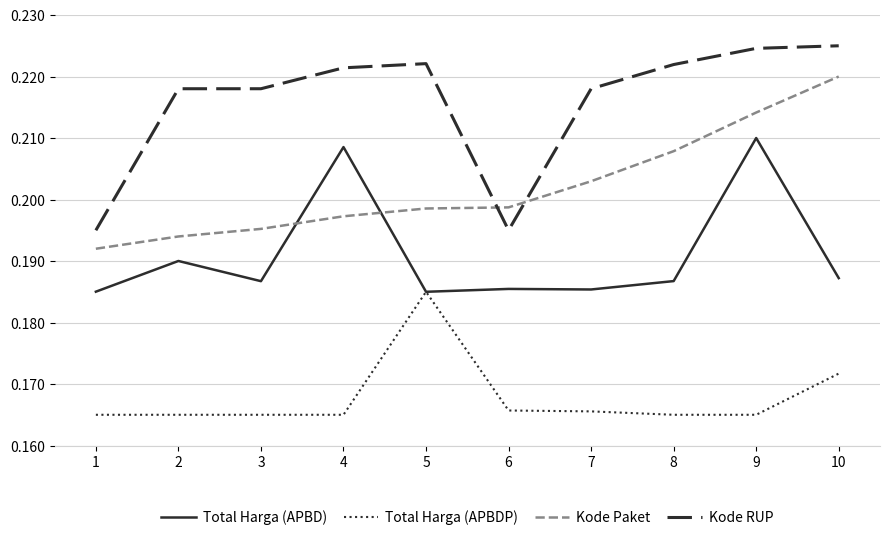

True or false: Kode RUP and Total Harga (APBD) intersect in this chart.

False